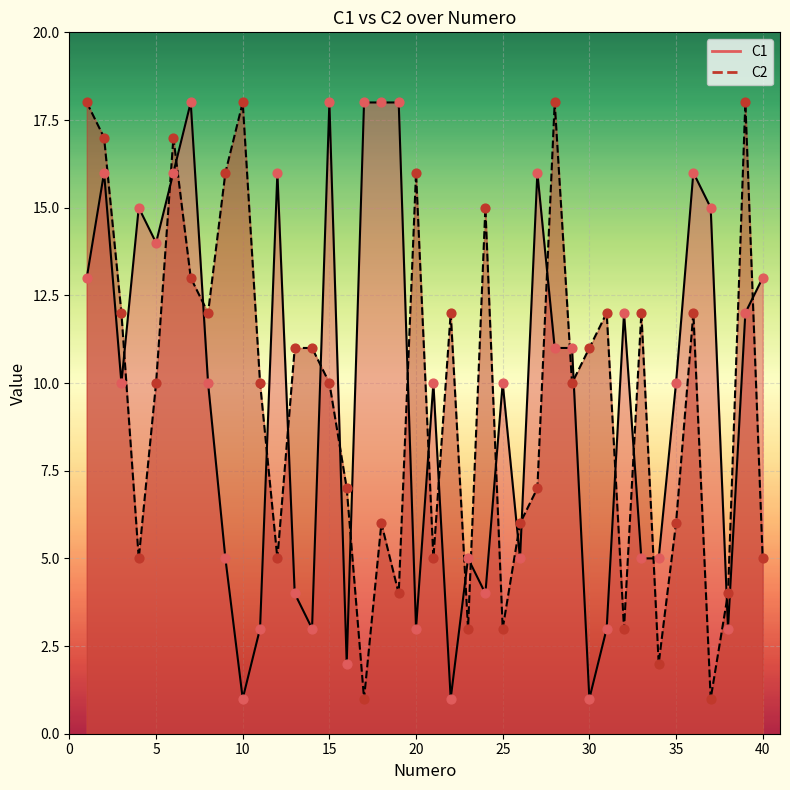

At how many categories does at least one series exceed 16?

11